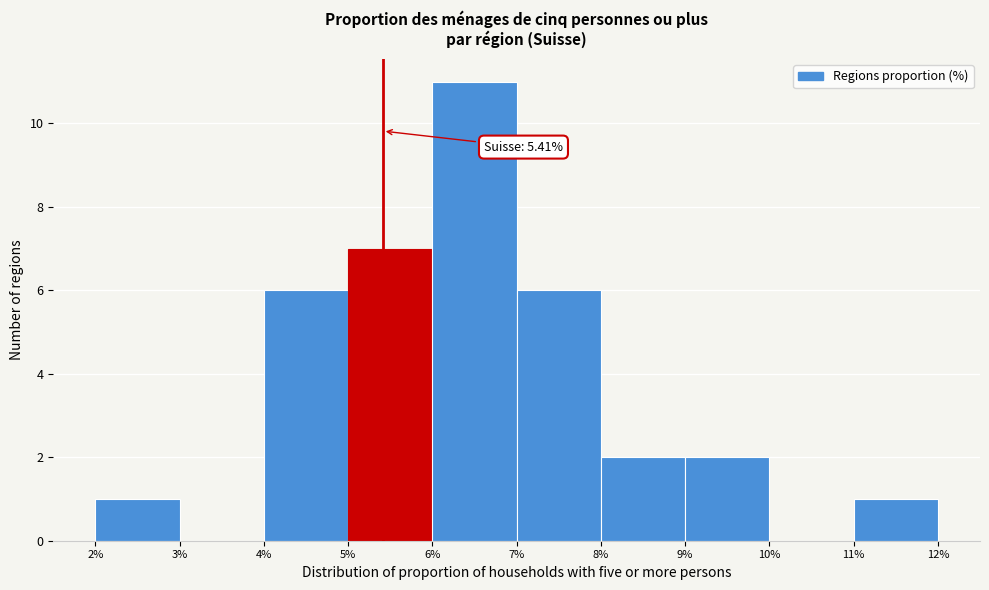

Which range on the x-axis has the tallest bar?

6% to 7%